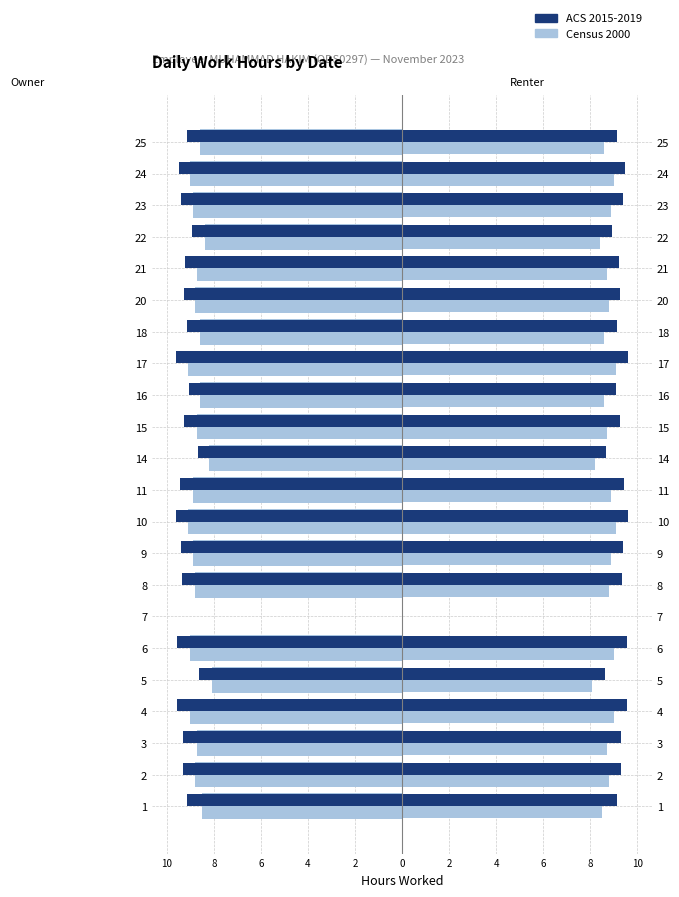

What is the difference between the second highest and minimum values in the ACS 2015-2019 series?

1.0